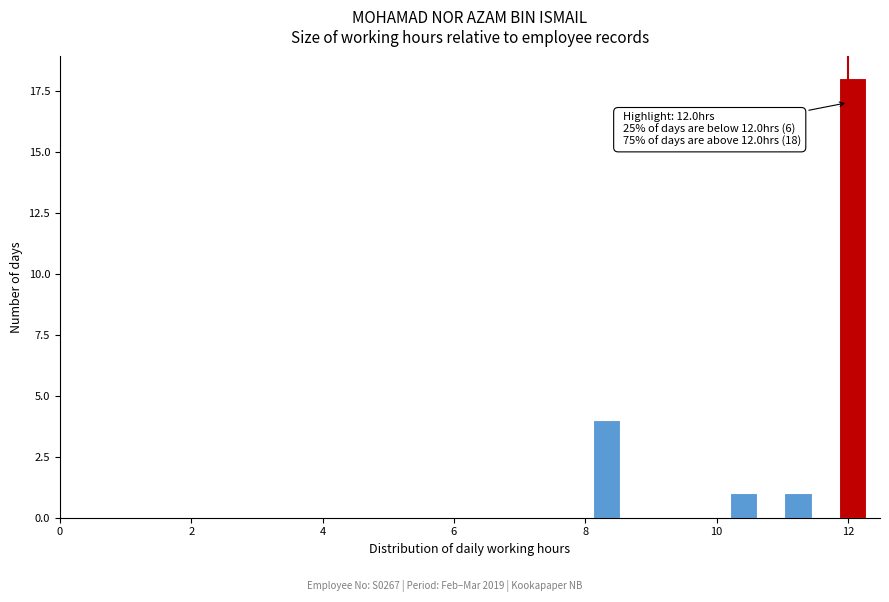

Read against the x-axis, roughly where is the centre of the tallest bar?

12.0